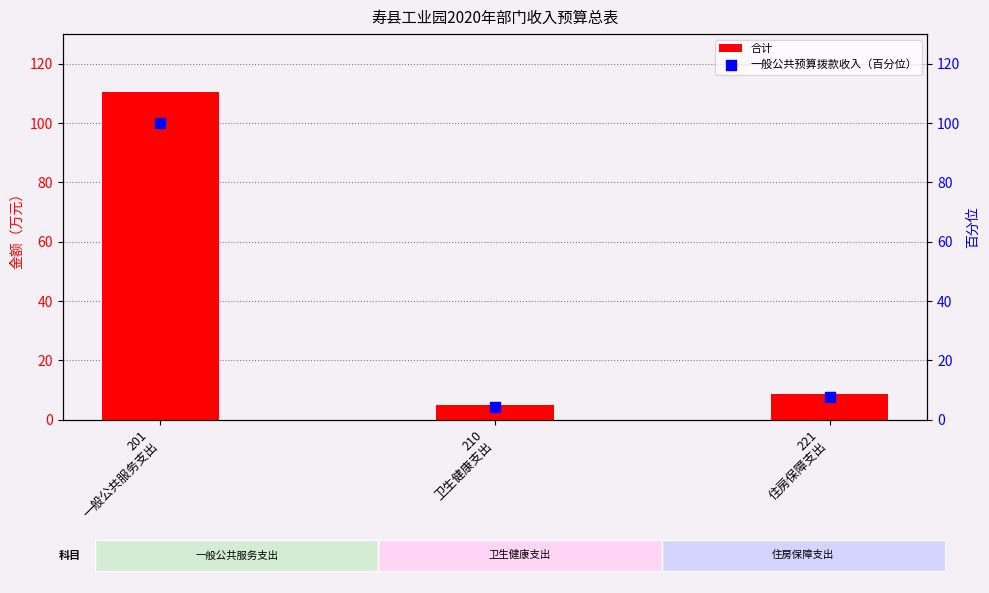

Is the value of 一般公共预算拨款收入（百分位） at 221
住房保障支出 greater than the value of 合计 at 210
卫生健康支出?

Yes